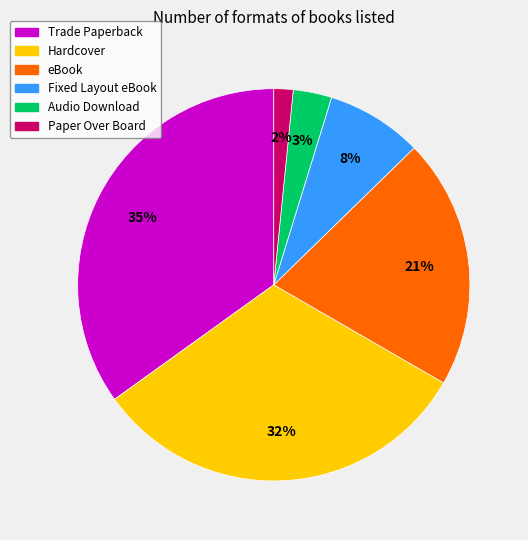

Is it true that Fixed Layout eBook is 19% of the pie?

False